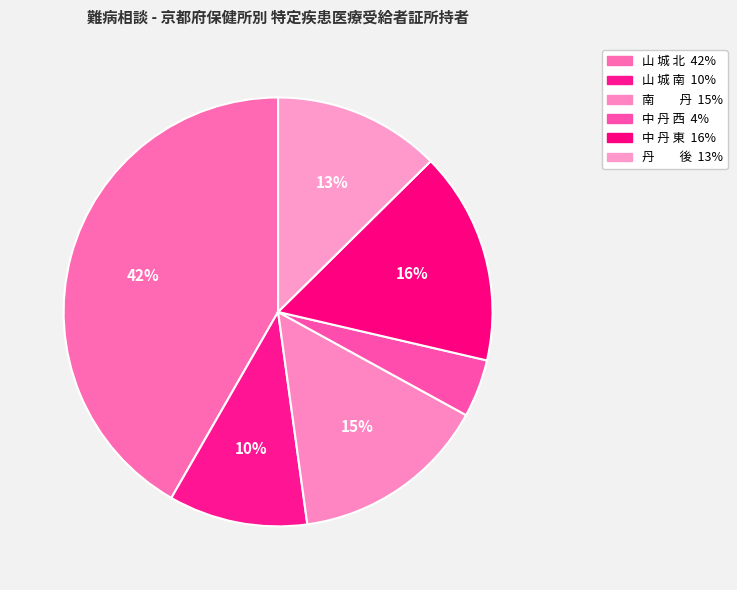

How many segments does this pie chart have?

6